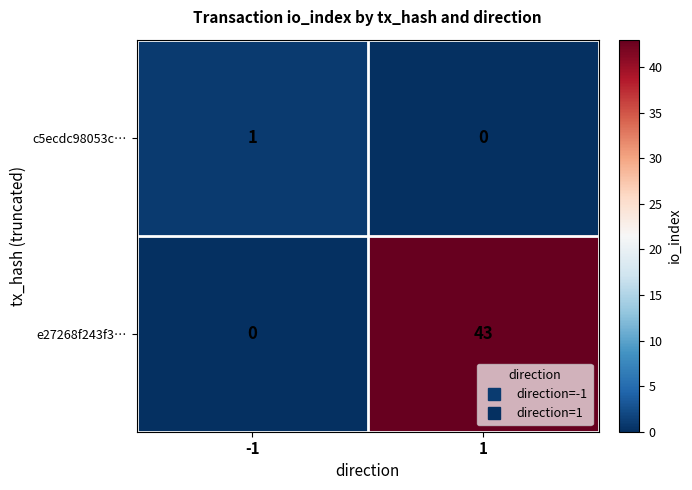

Which series has the largest total across all categories?

e27268f243f3…